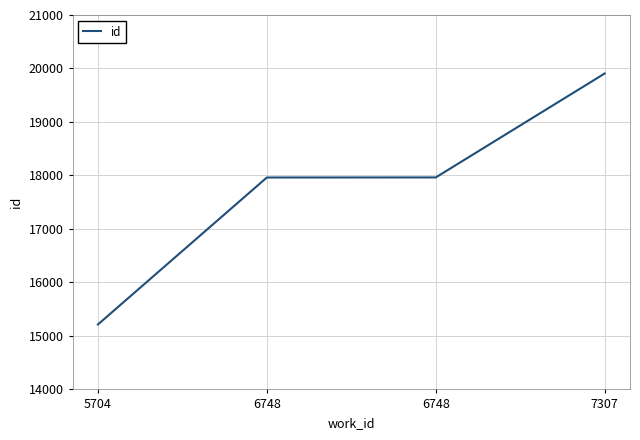

Which label corresponds to the smallest value in the chart?

5704